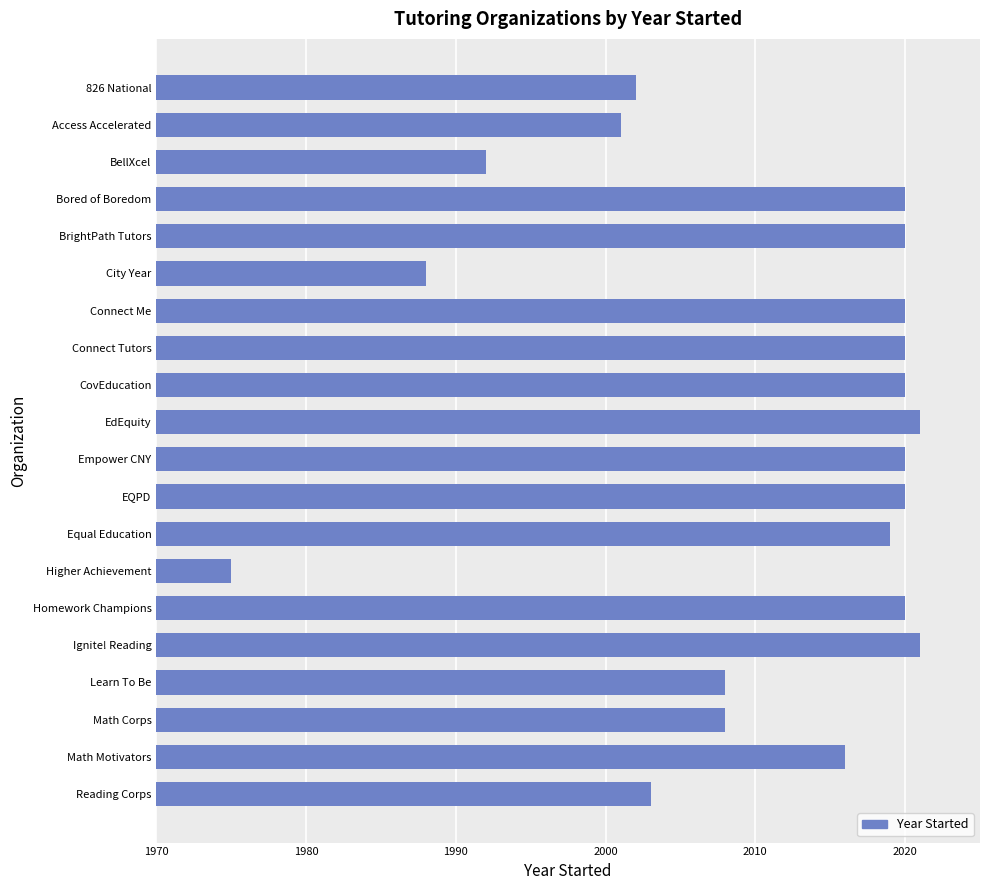

What is the difference between the second highest and second lowest values?

33